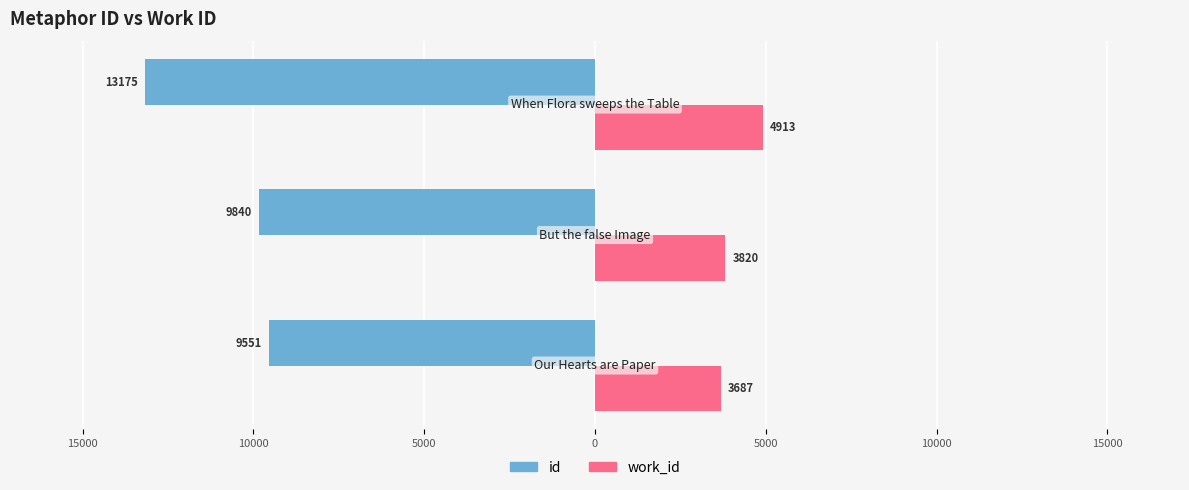

What are all the series names shown in the legend?

id, work_id